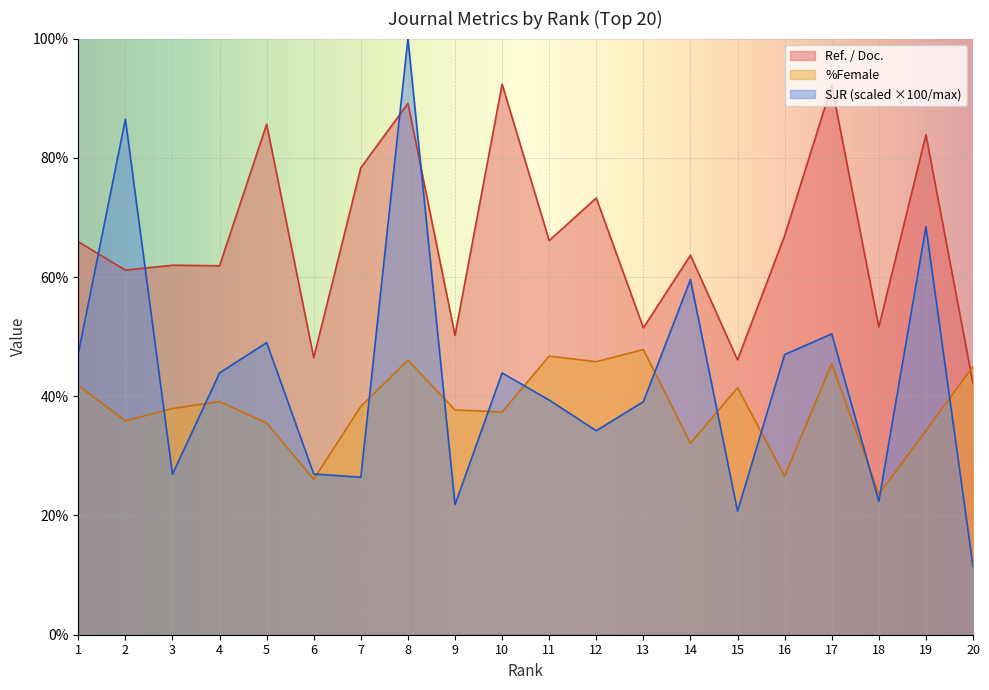

What is the value of the SJR point at the 17th from the left?

50.5